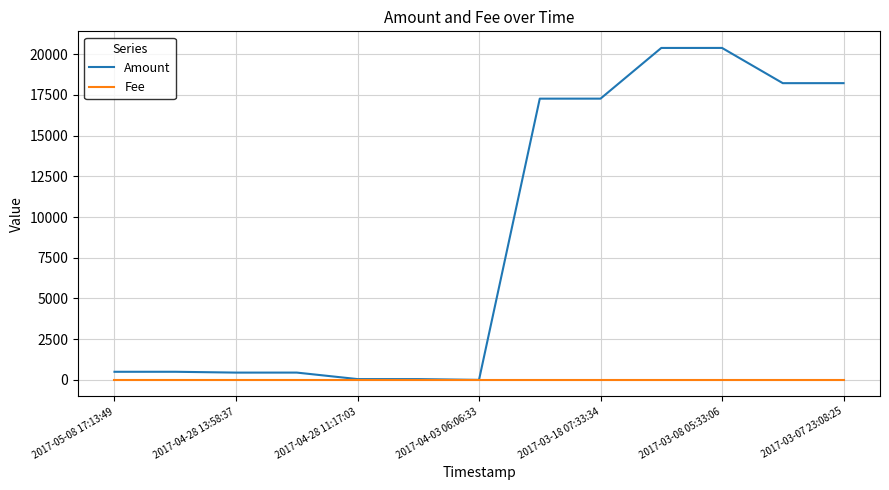

Which series has the largest total across all categories?

Amount